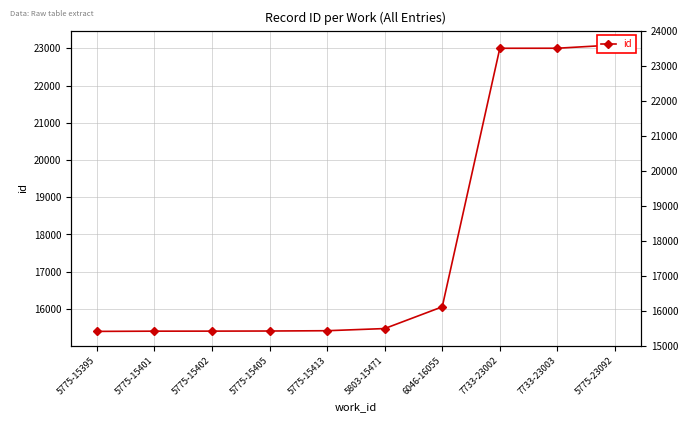

What is the label of the 6th point from the left?

5803-15471